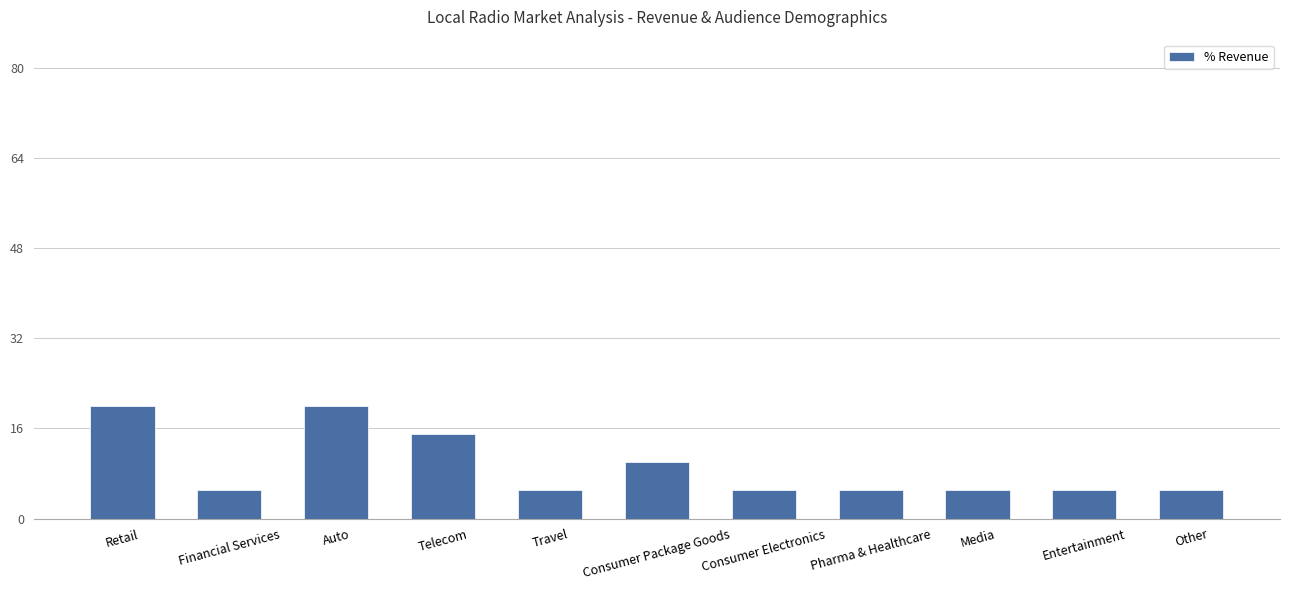

What is the minimum value shown in the chart?

5